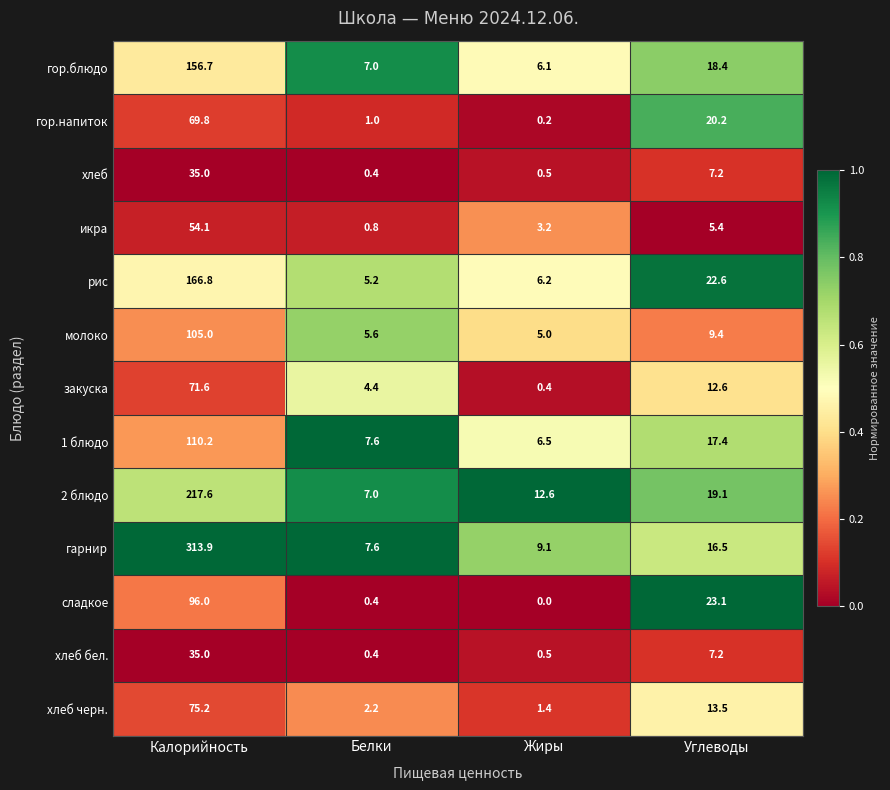

What value does the рис series have at Углеводы?

22.6